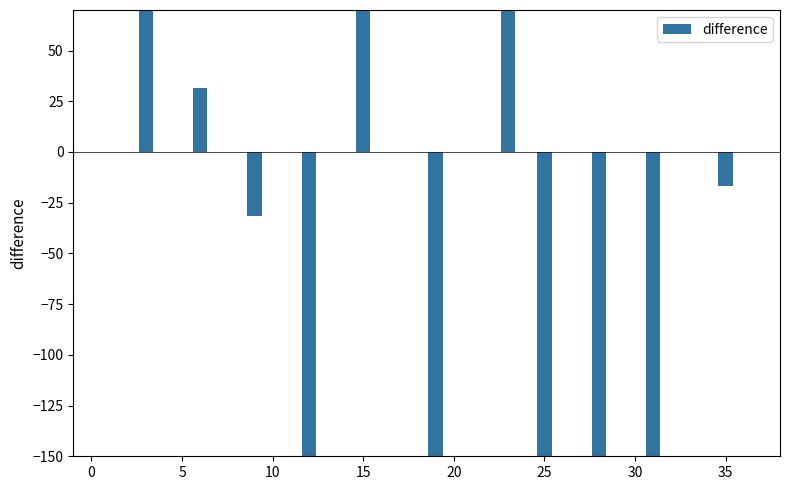

What is the sum of all values?

-556.9